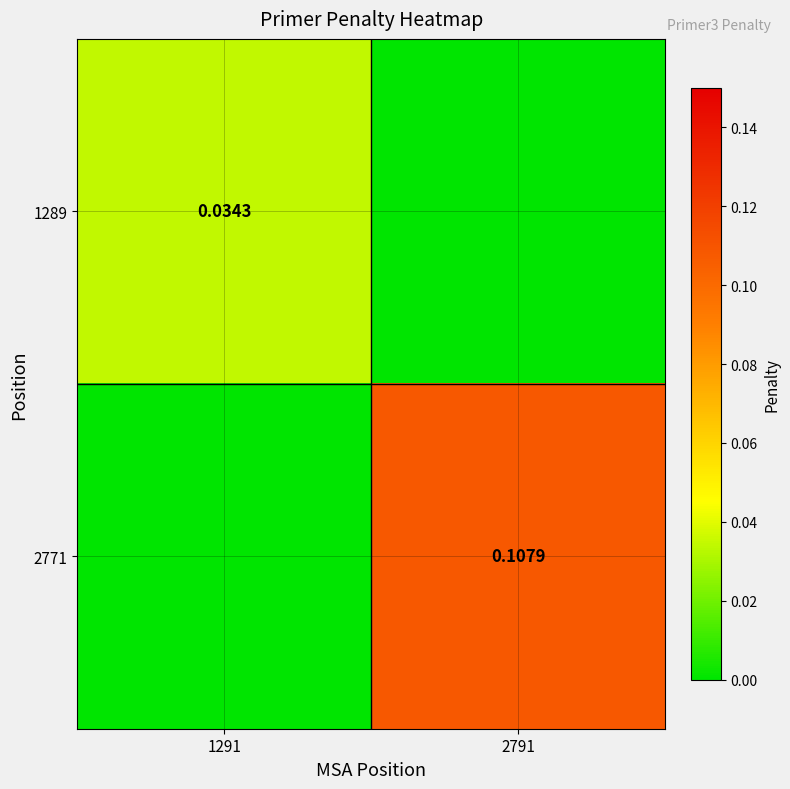

At which label is 1289 closest to 0?

2791